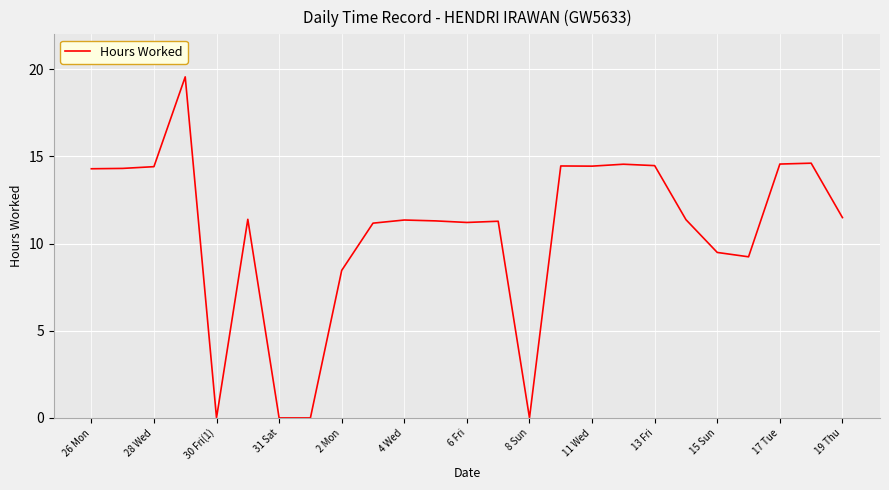

What is the sum of all values?

267.4